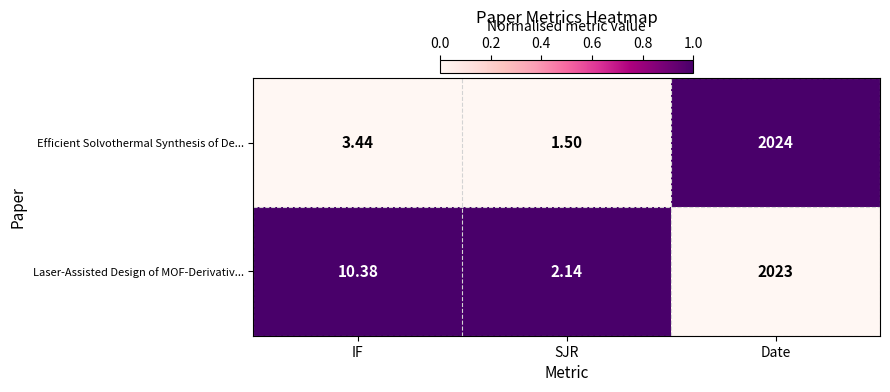

How many values in the Laser-Assisted Design of MOF-Derivativ... series exceed 10?

2